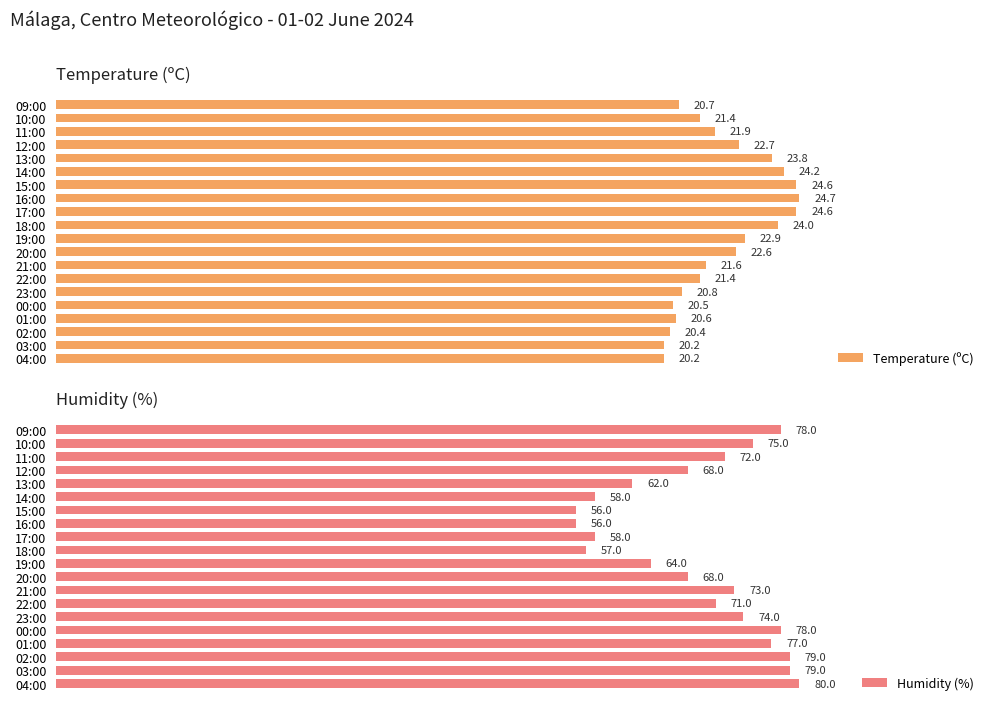

The Humidity (%) series shows 15.4 at 18. True or false?

False